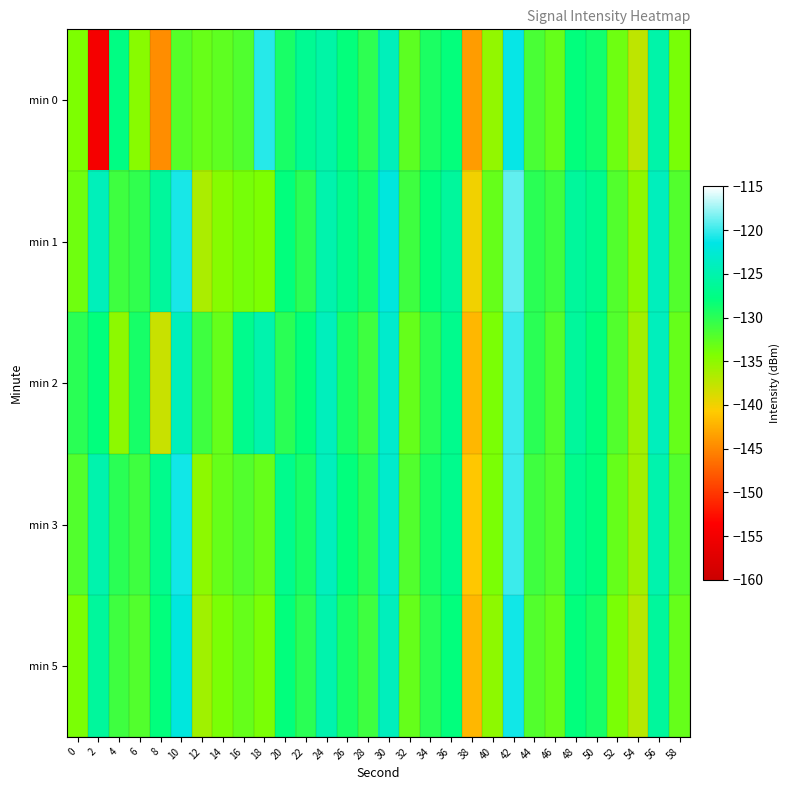

What is the total value across all series at 20?

-642.1